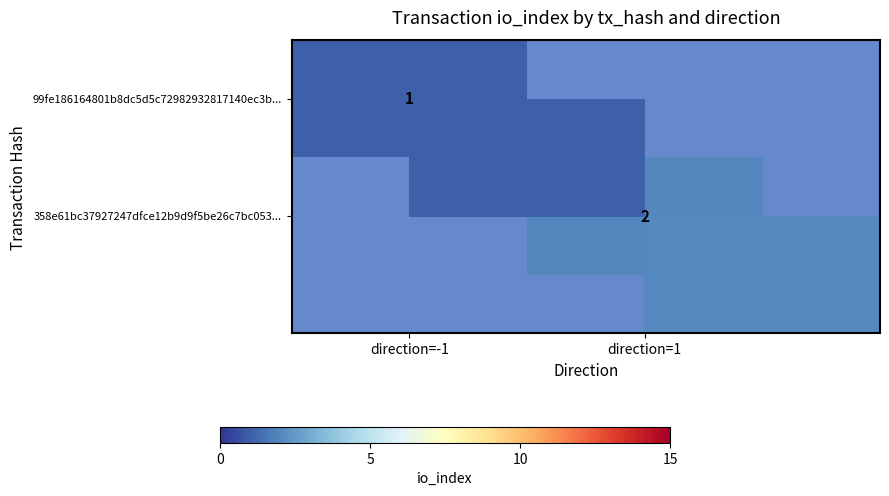

How many distinct data groups are displayed?

2